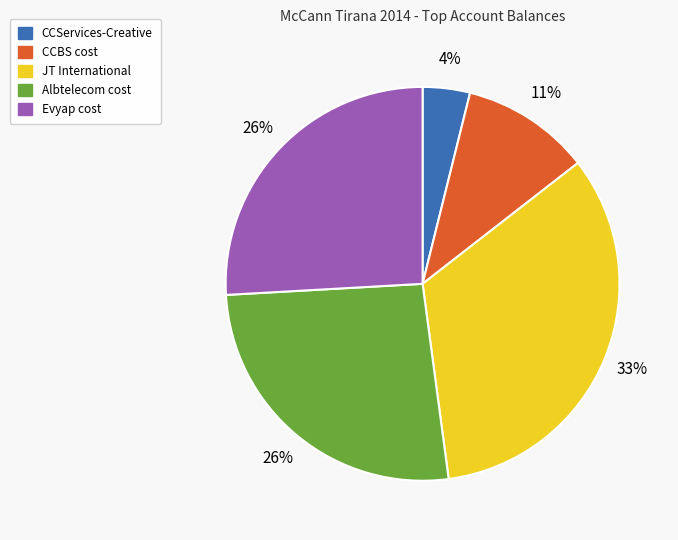

Approximately how many times larger is the value at JT International compared to Evyap cost?

1.3